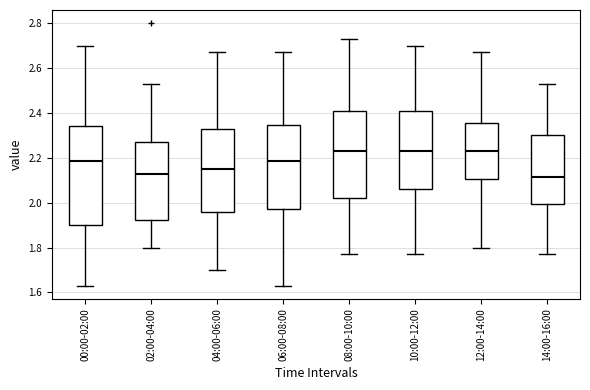

Where does the lower whisker of the box for 14:00-16:00 end on the y-axis? The values are not printed on the chart, so give them approximately, as read against the axis.

1.78